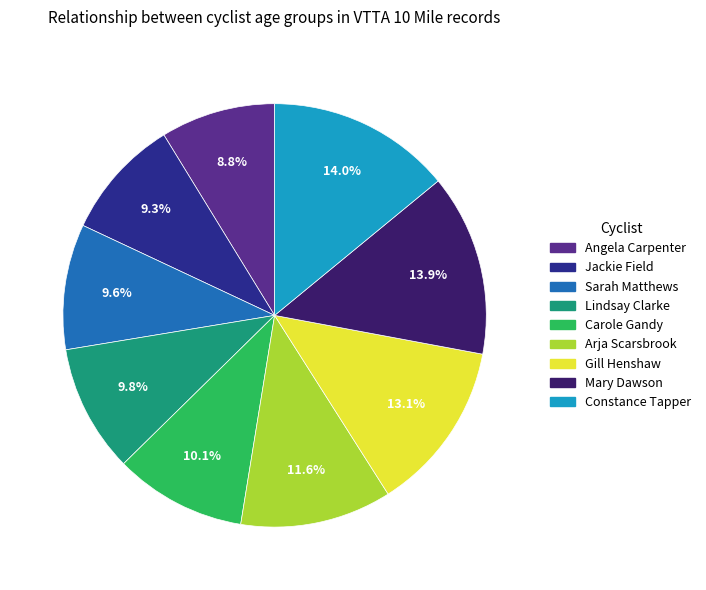

Does Mary Dawson represent more than half of the total?

No